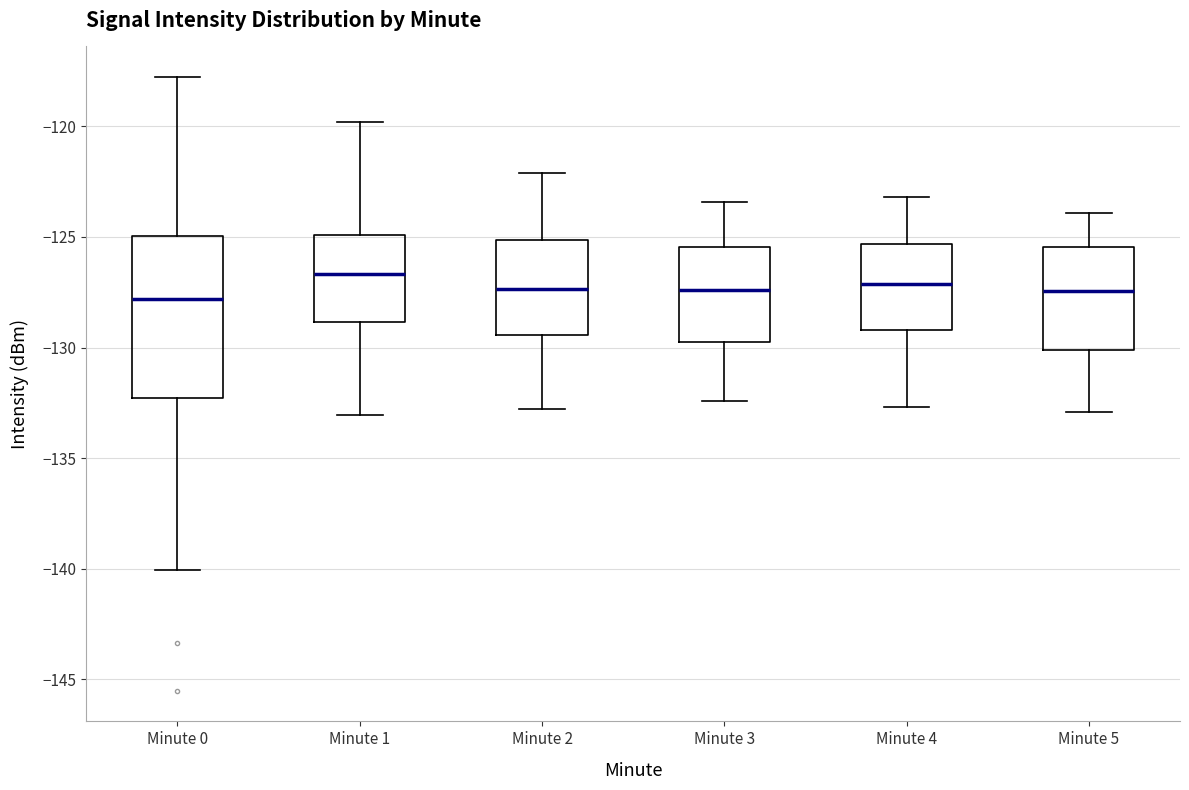

Where does the lower whisker of the box for Minute 4 end on the y-axis? The values are not printed on the chart, so give them approximately, as read against the axis.

-132.5